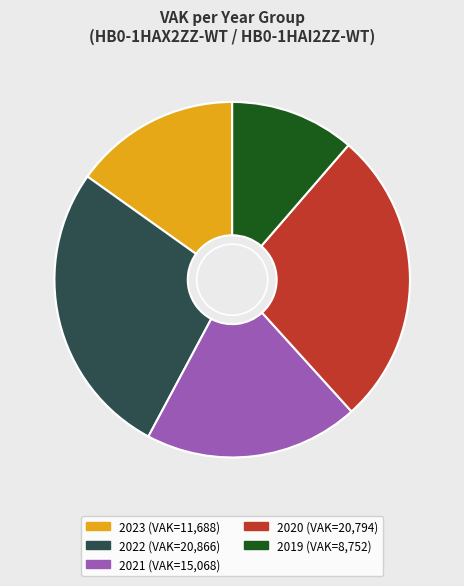

Does any single category account for the majority?

No